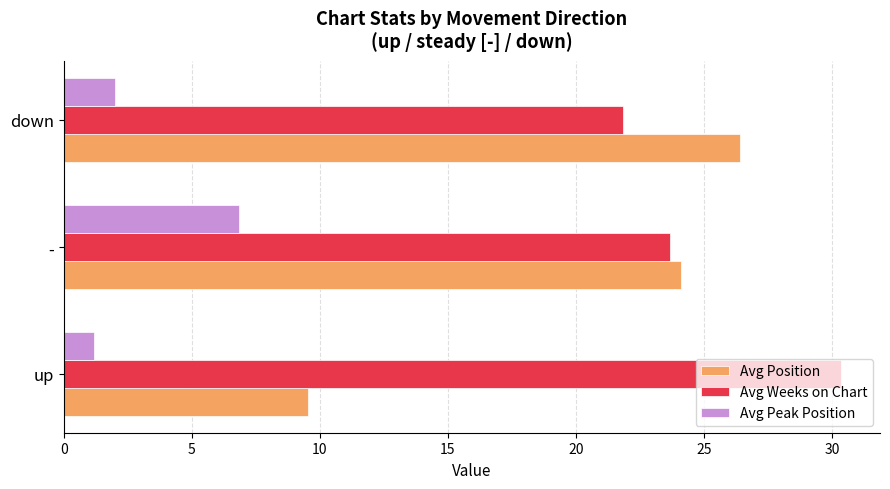

What is the difference between the maximum and minimum values in the Avg Weeks on Chart series?

8.5